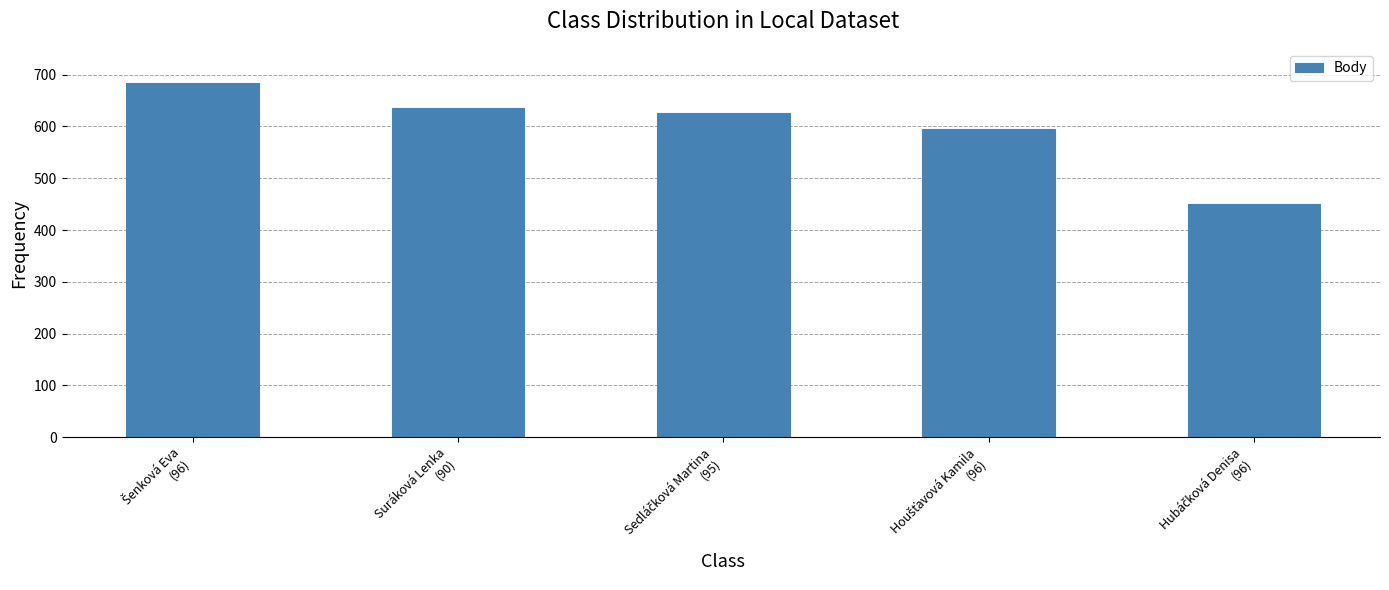

Reading left to right, what are all the values shown in this chart?

684	636	626	596	451